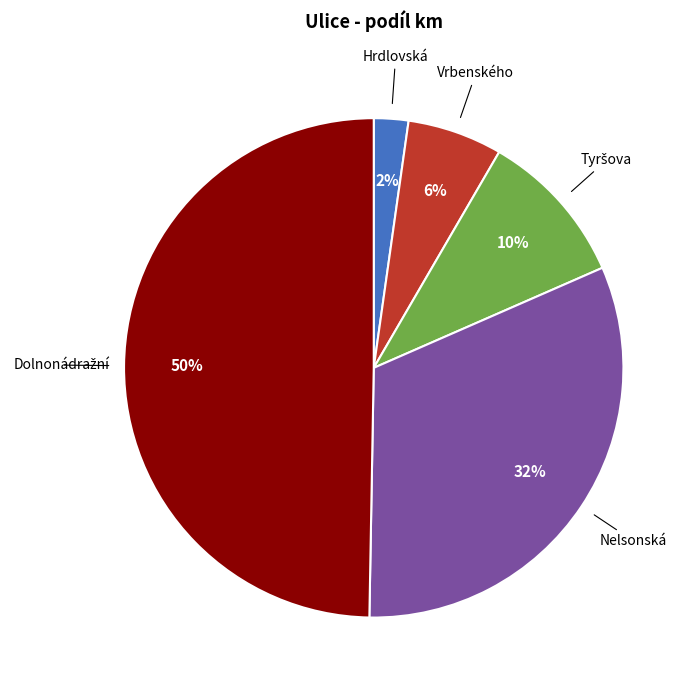

Is the sum of Hrdlovská and Nelsonská greater than half?

No